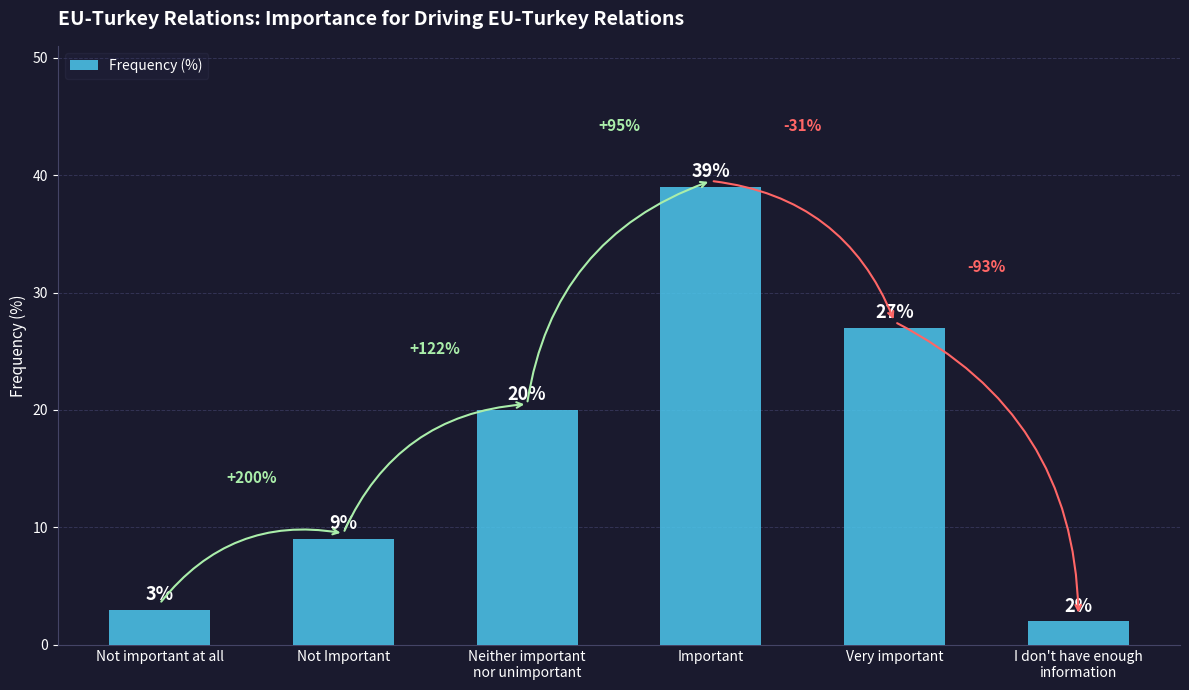

What is the greatest value displayed?

39